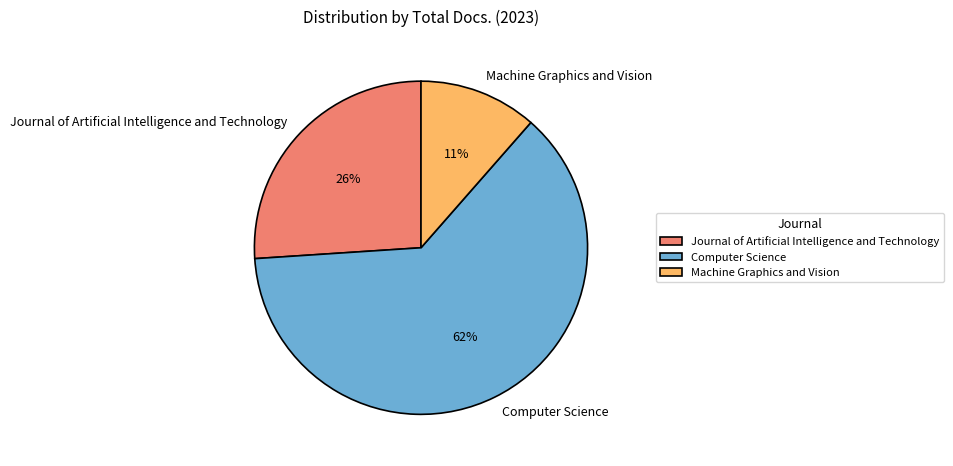

The Computer Science slice represents 74% of the pie. True or false?

False